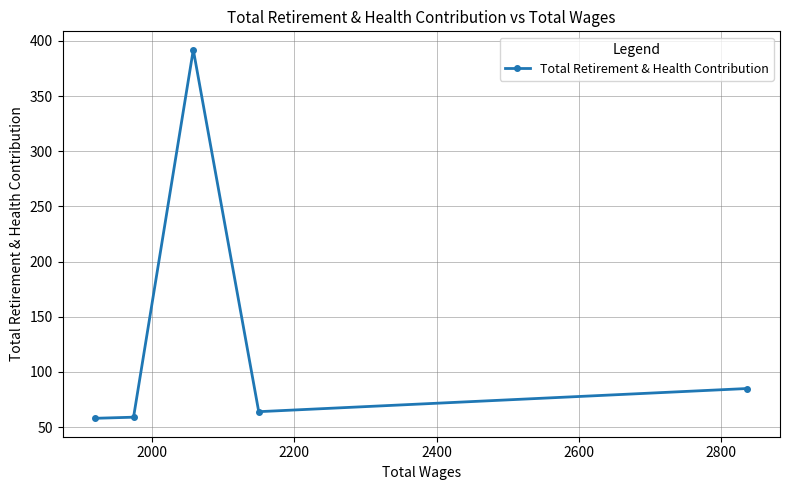

What is the smallest value displayed?

58